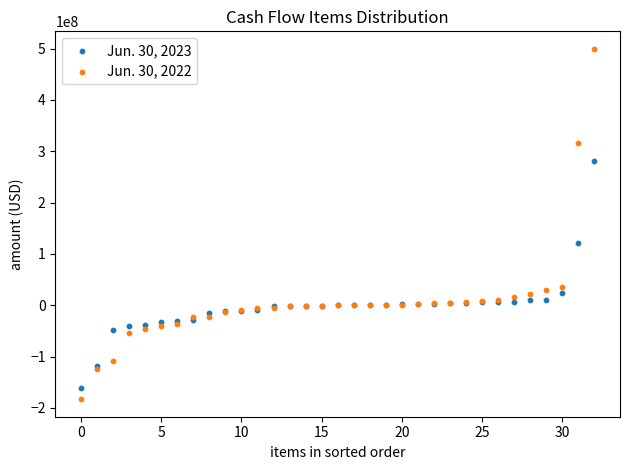

Which series has the widest spread of Y values?

Jun. 30, 2022